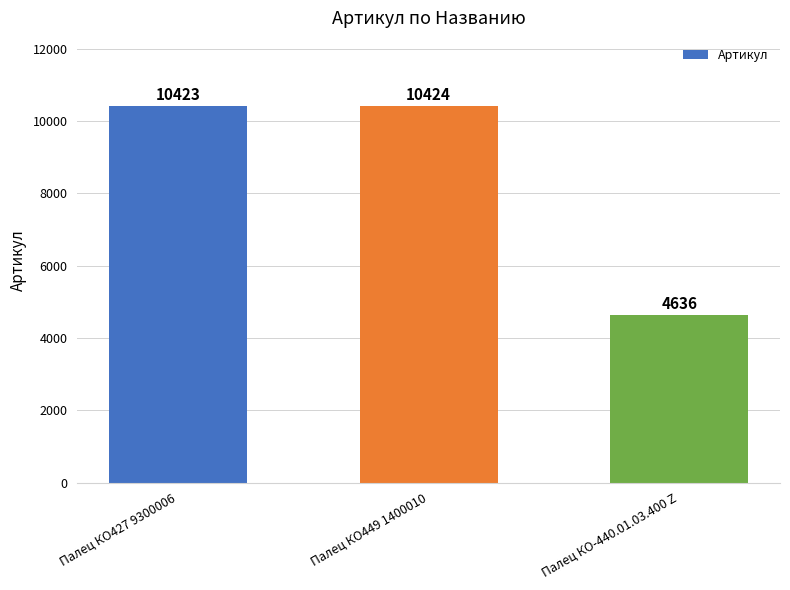

True or false: the data shows 10423 at Палец КО427 9300006.

True